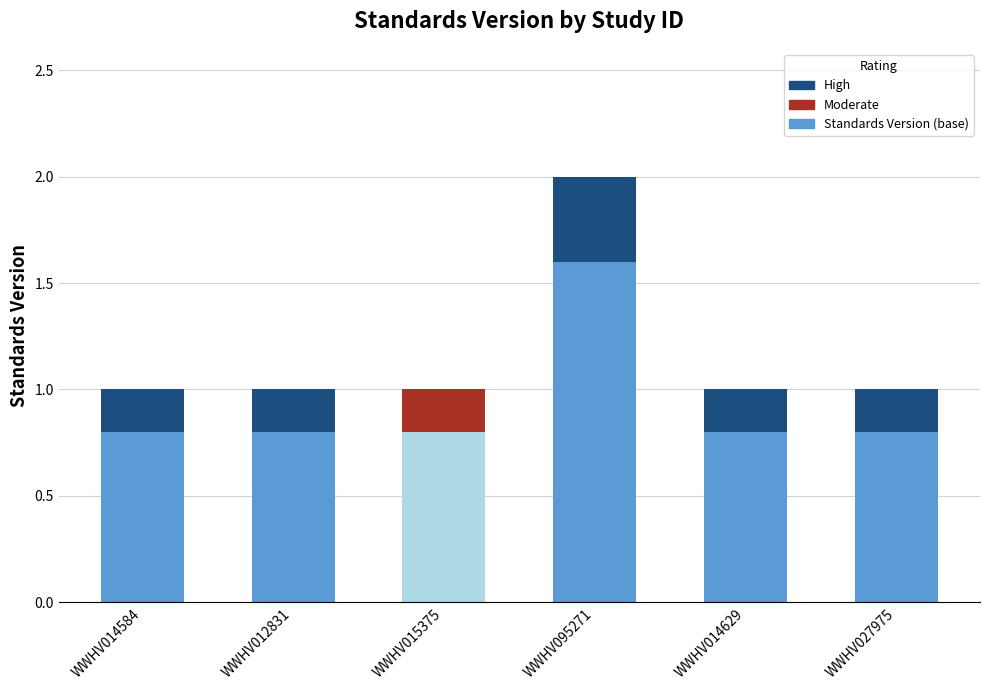

At which category is the sum across all series the highest?

WWHV095271